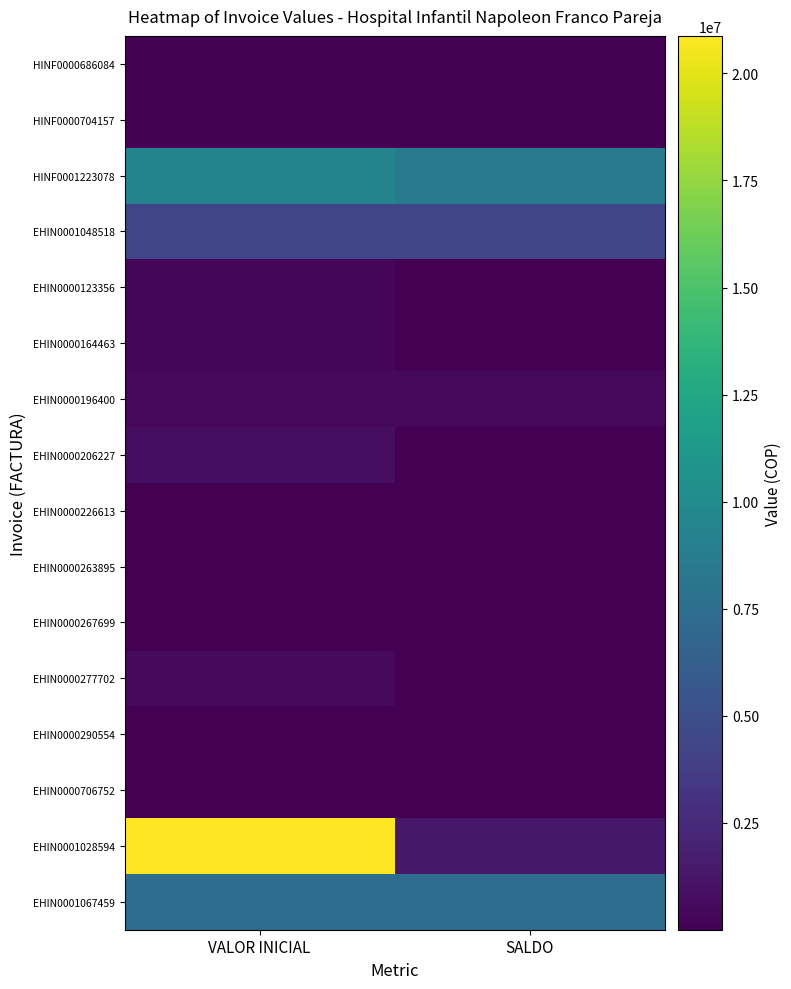

Which series has the widest spread of values?

EHIN0001028594